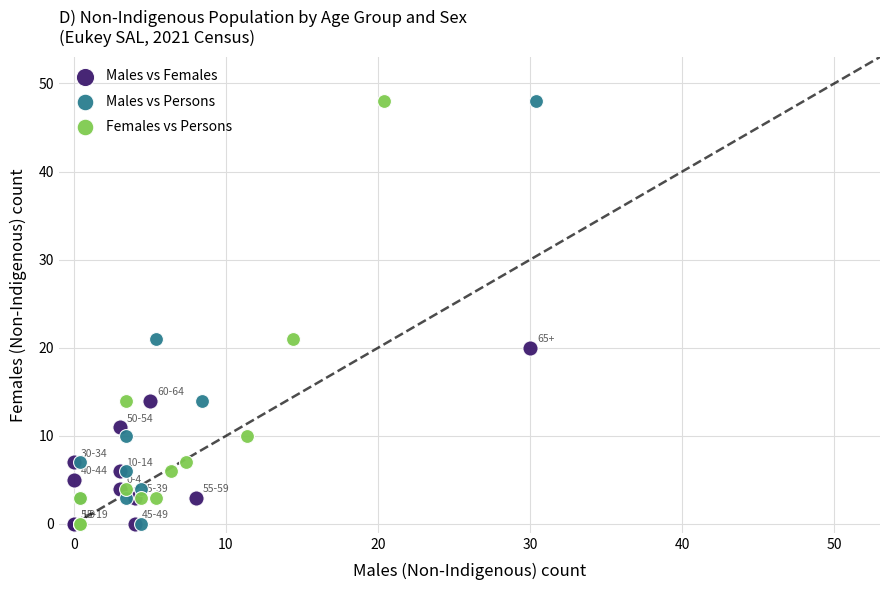

What are all the series names shown in the legend?

Males vs Females, Males vs Persons, Females vs Persons